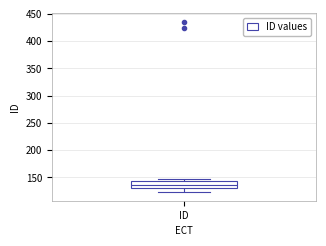

Where does the lower whisker of the box for ID end on the y-axis? The values are not printed on the chart, so give them approximately, as read against the axis.

125